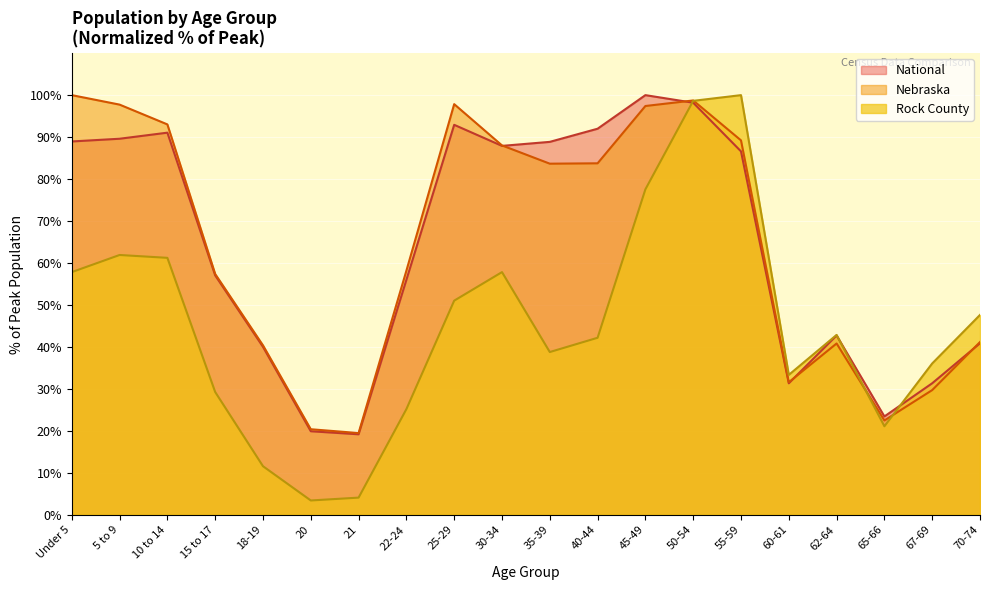

Is it true that National equals 160.2 at 50-54?

False